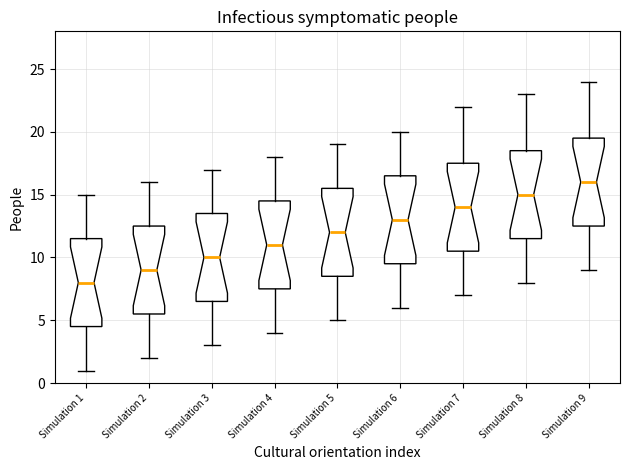

Where is the upper edge of the box for Simulation 8 on the y-axis? The values are not printed on the chart, so give them approximately, as read against the axis.

18.5